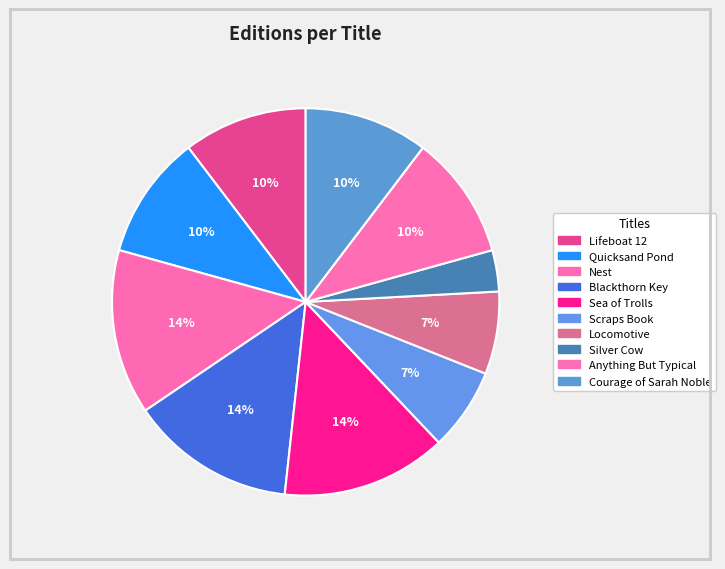

Which has a higher value, Locomotive or Silver Cow?

Locomotive